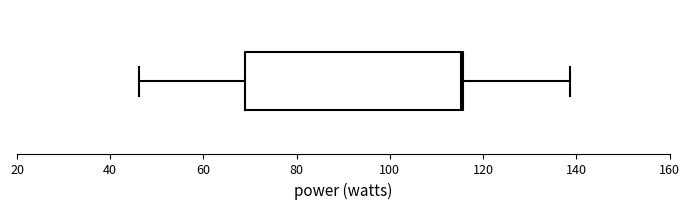

Where is the right edge of the box on the x-axis? The values are not printed on the chart, so give them approximately, as read against the axis.

116